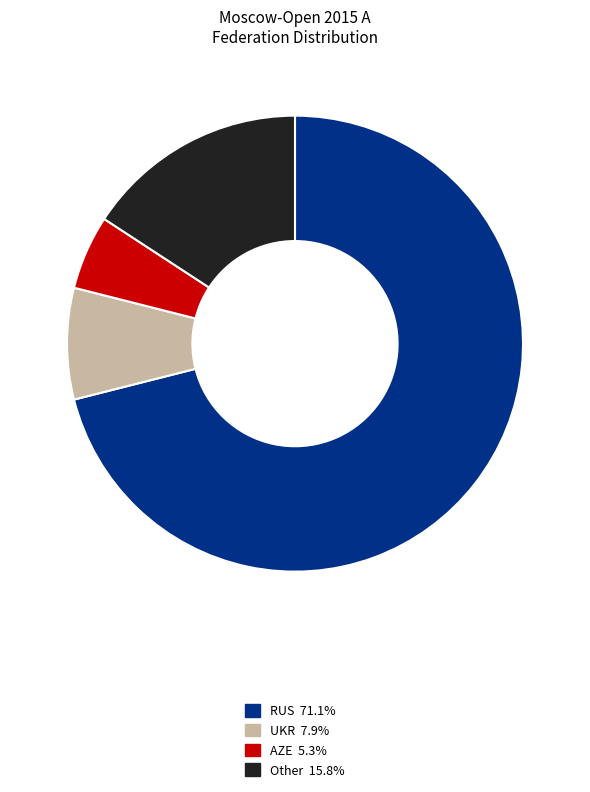

Does any single category account for the majority?

Yes